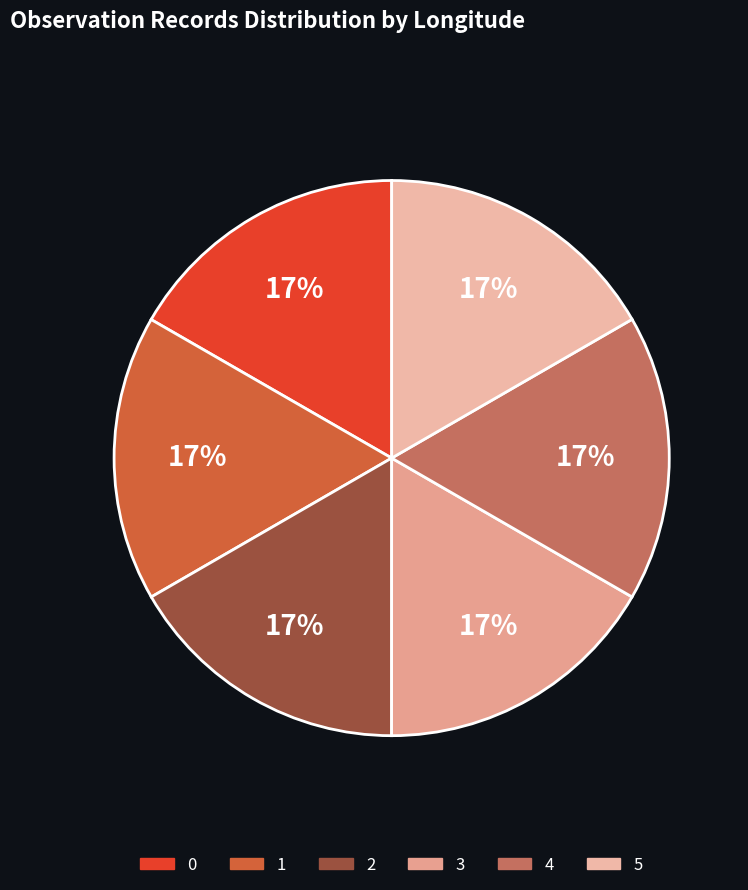

How many segments does this pie chart have?

6